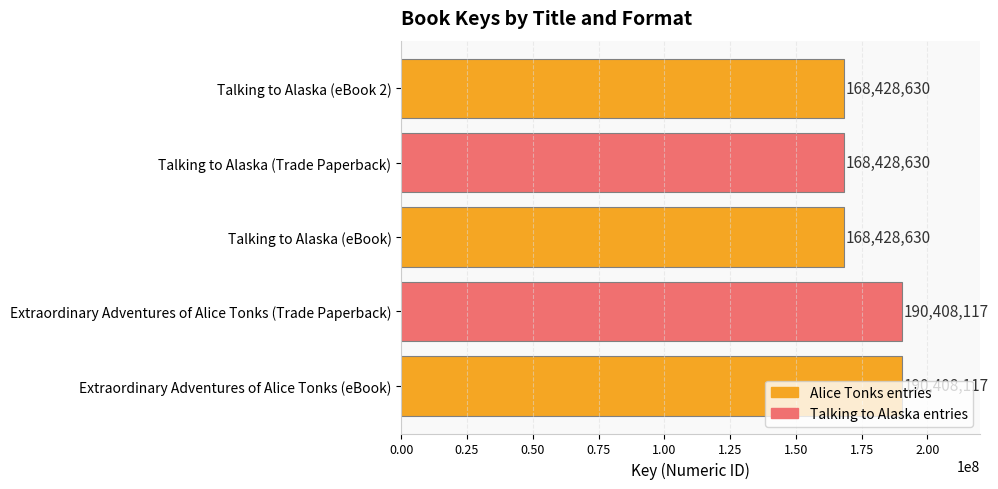

How many bars are there in total?

5